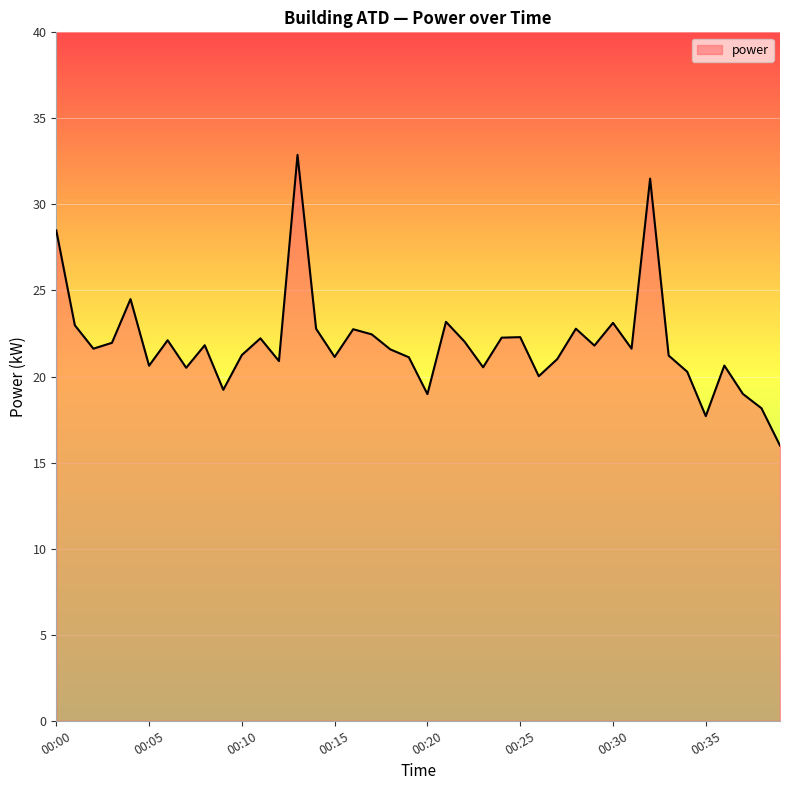

What is the minimum value shown in the chart?

16.0